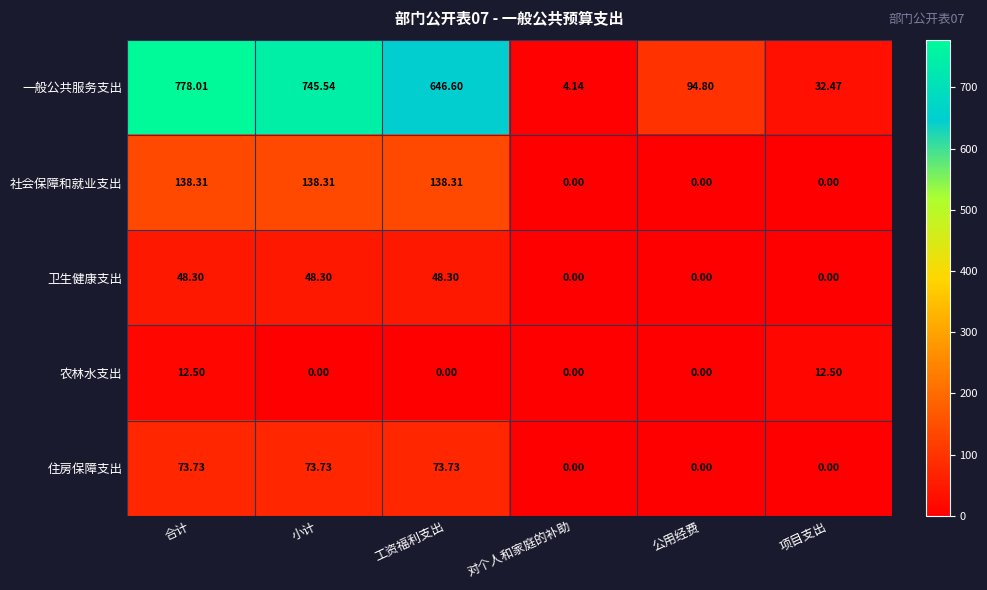

Count the number of data series in this chart.

5